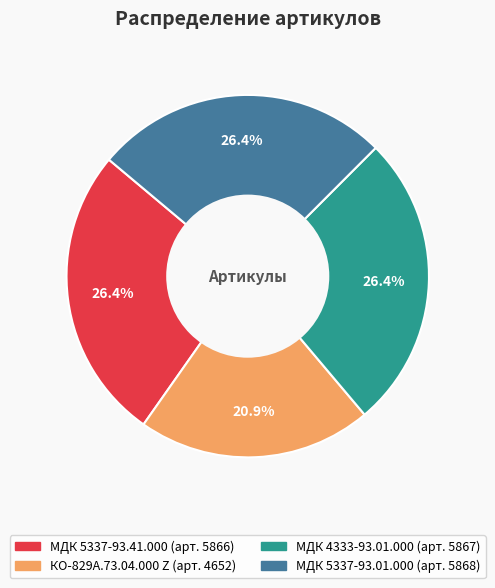

To the nearest percent, what is the difference between the largest and smallest slice percentages?

5%